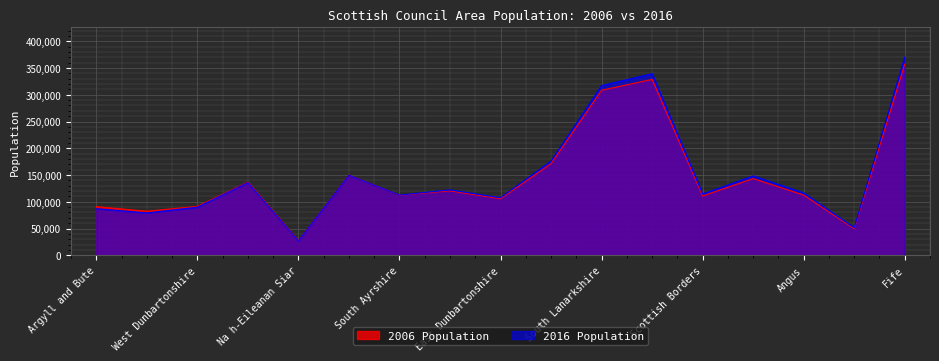

How many data points in 2016 Population are above 116520?

8